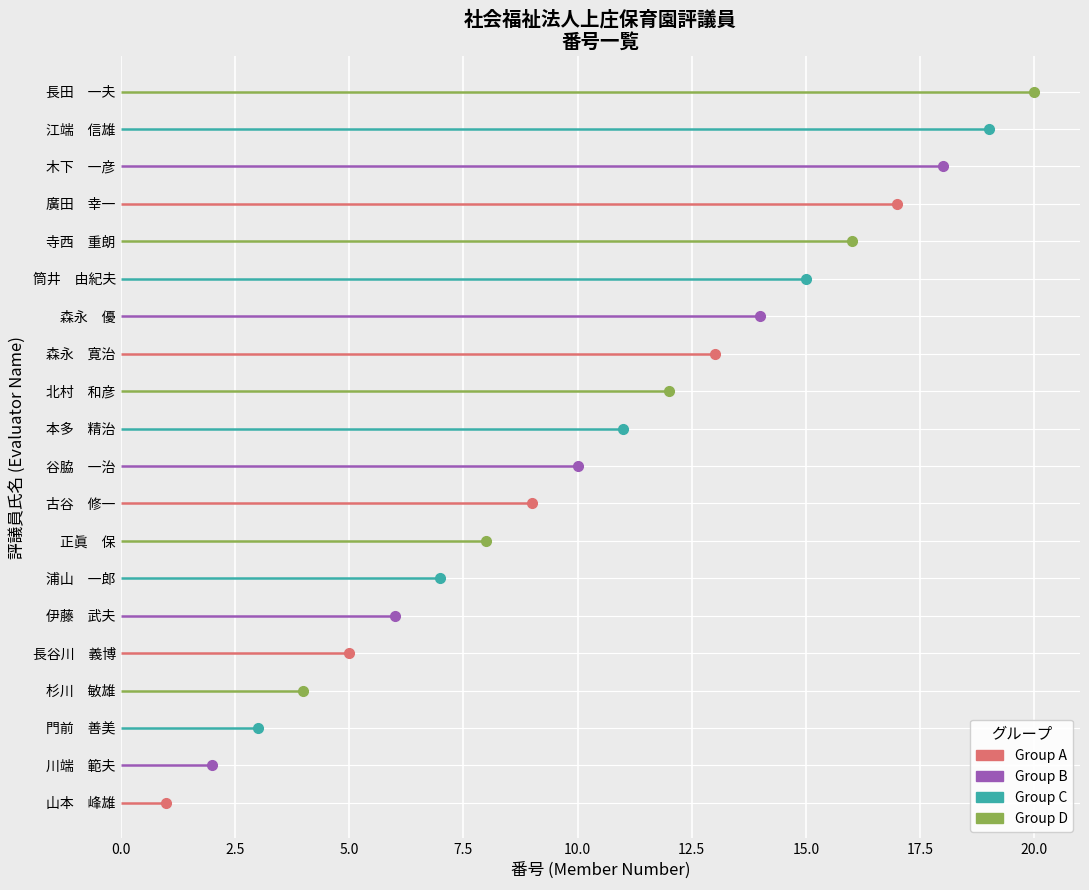

Is it true that the value at 伊藤　武夫 is 6?

True